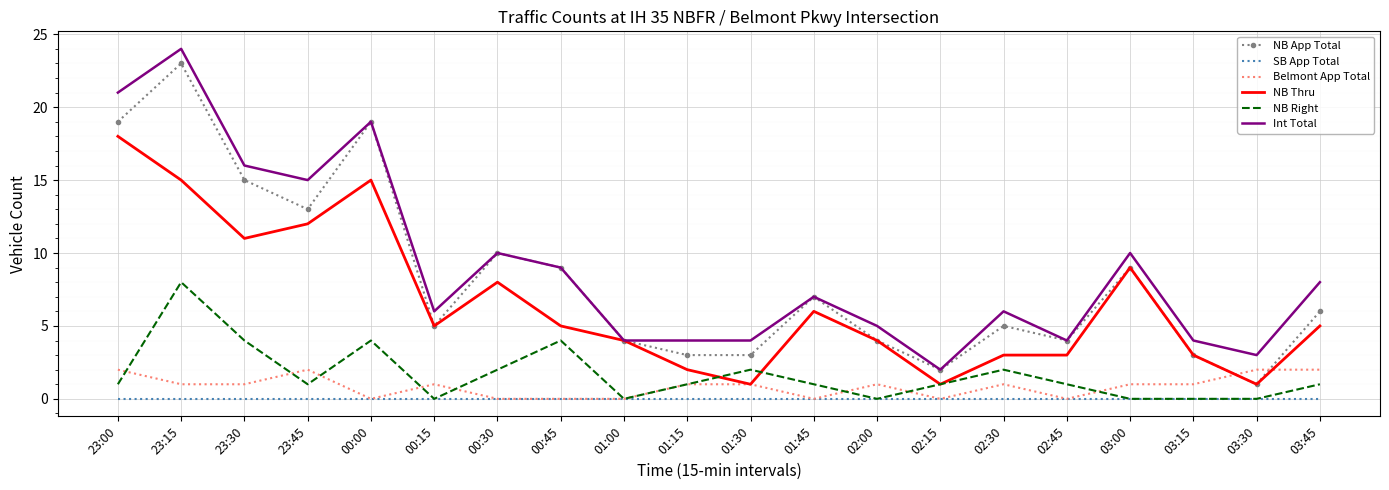

What is the sum of all NB Right values?

33